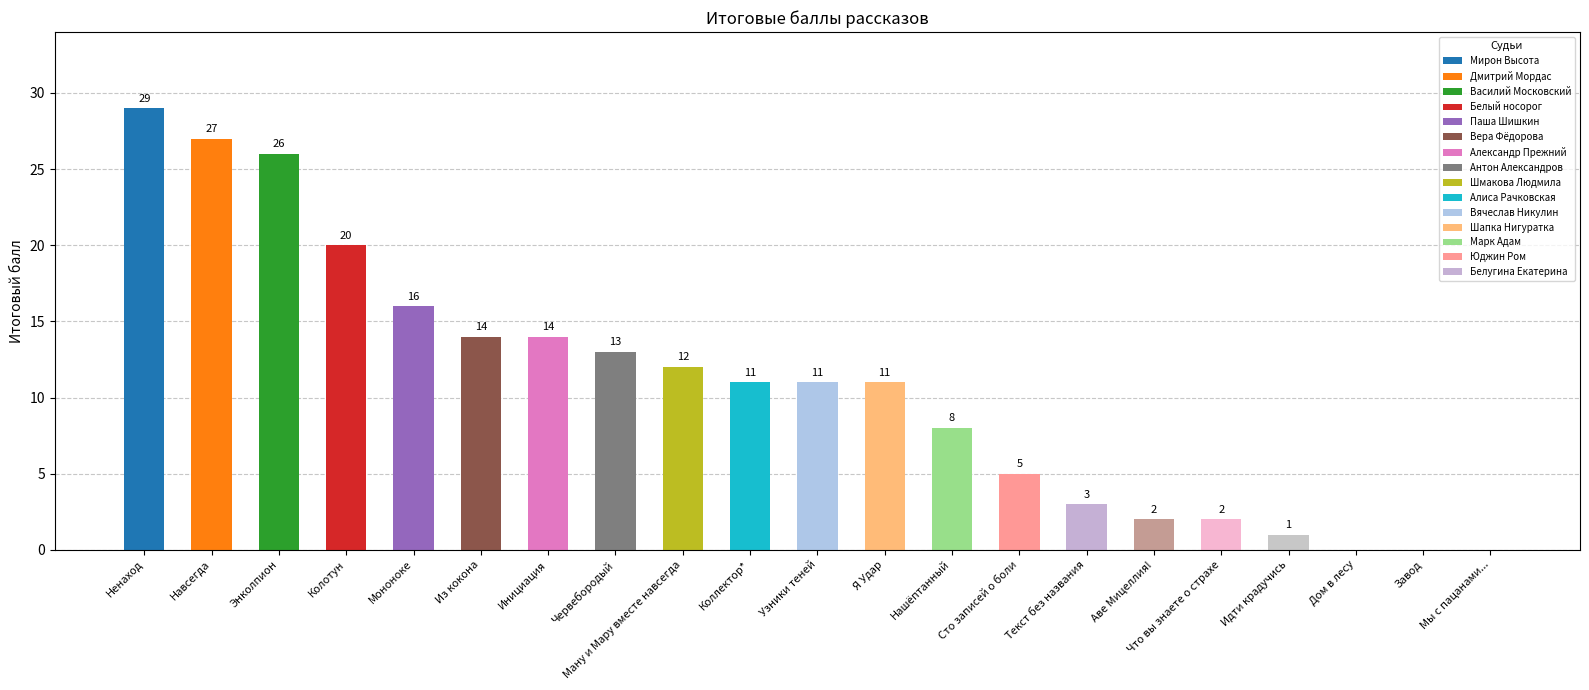

What is the label of the 8th bar from the right?

Сто записей о боли